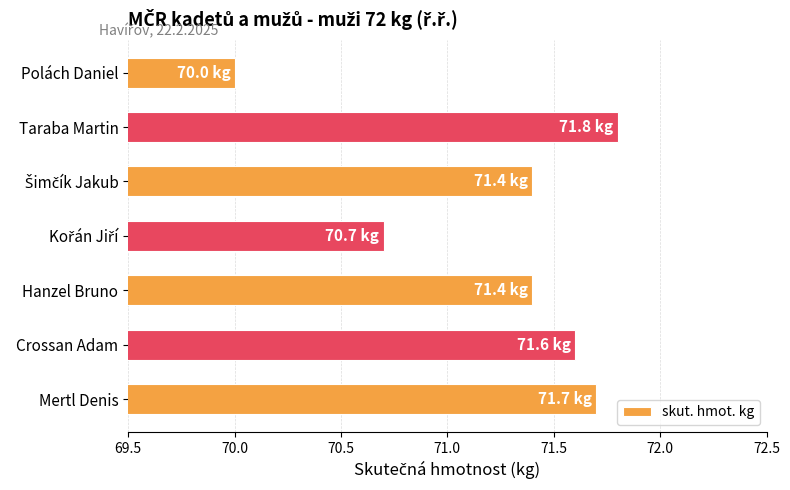

What is the sum of all values?

498.6